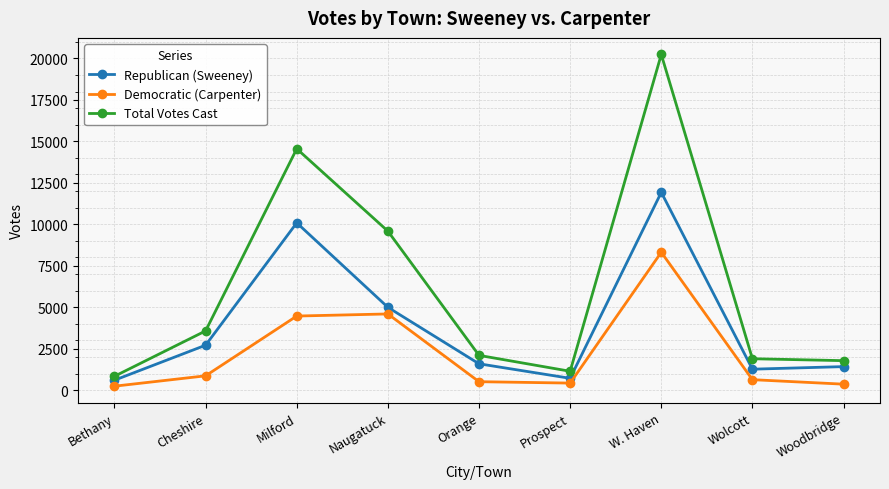

How many lines are shown in the chart?

3